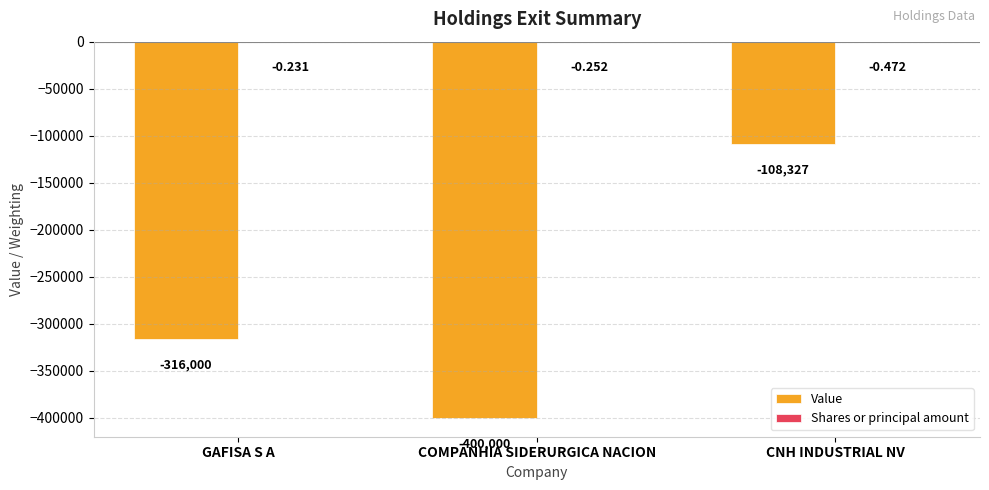

At which category is the sum across all series the highest?

CNH INDUSTRIAL NV